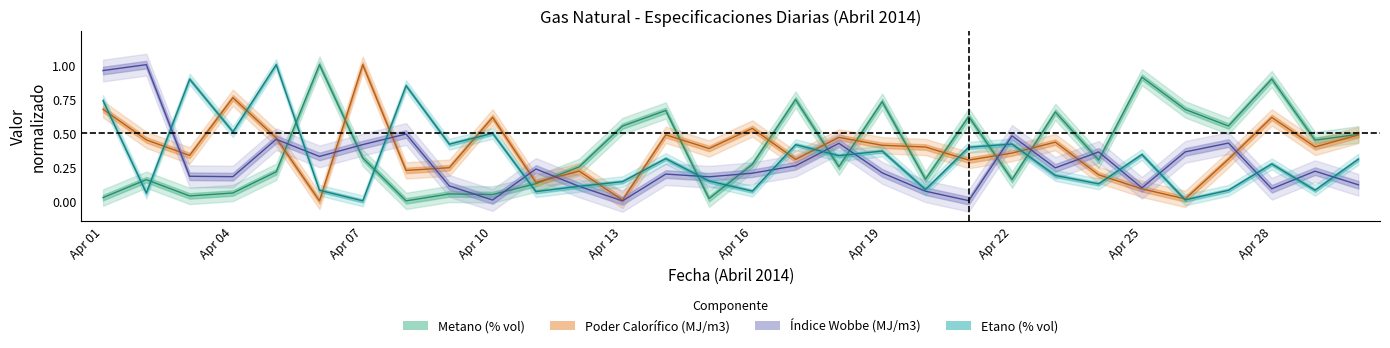

True or false: Poder Calorífico (MJ/m3) and Índice Wobbe (MJ/m3) cross at least once.

True